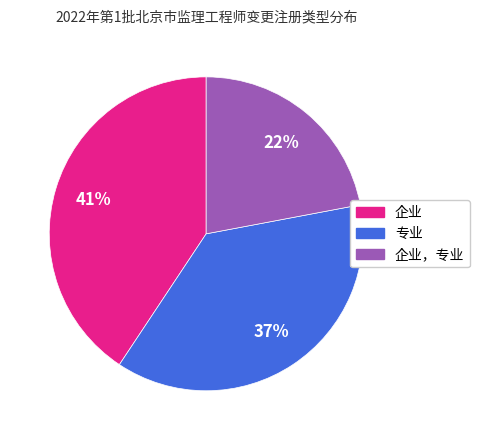

Do 专业 and 企业，专业 together represent more than half of the pie?

Yes